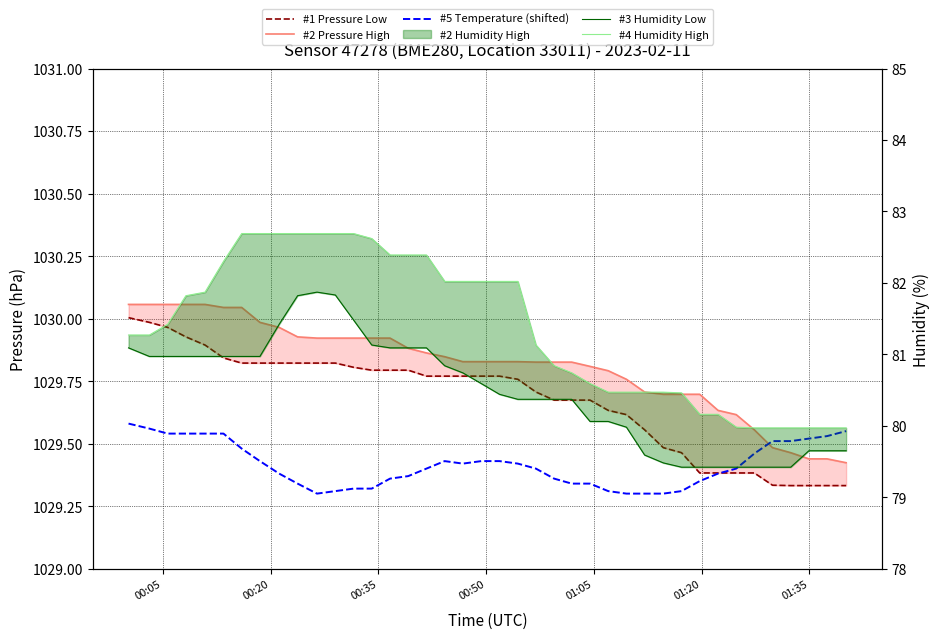

What is the label of the 2nd point from the left?

00:20